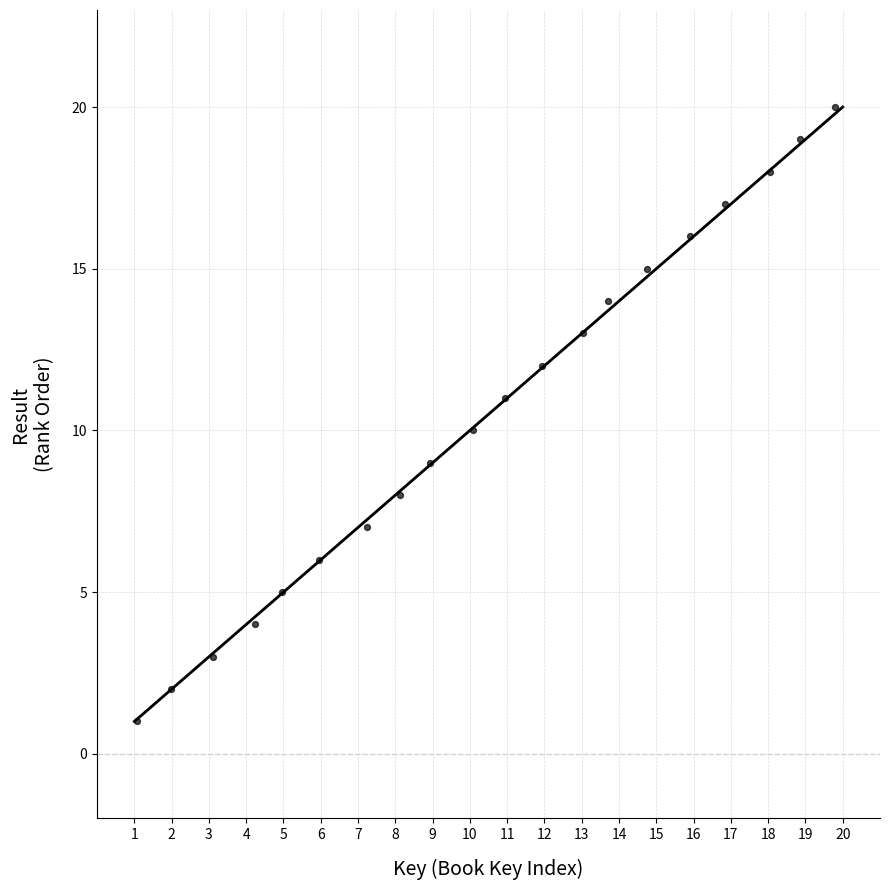

What is the range of Y values (max minus min)?

19